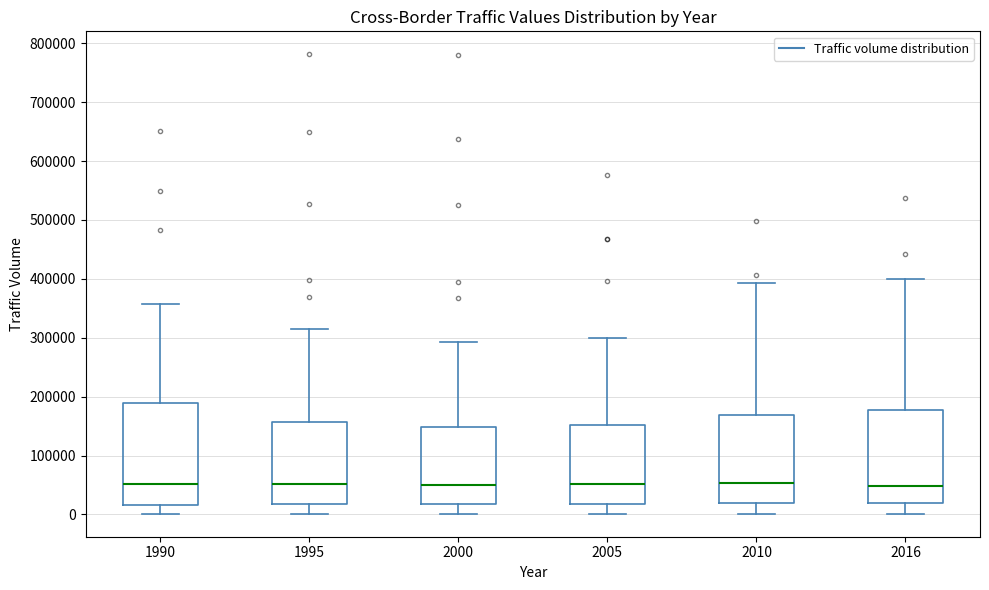

Reading left to right, read every box against the y-axis: the position of its median line, the range the box covers, and the ends of its whiskers. The values are not printed on the chart, so give them approximately, as read against the axis.

1990: median 50000, box 20000 to 190000, whiskers 0 to 360000
1995: median 50000, box 20000 to 160000, whiskers 0 to 310000
2000: median 50000, box 20000 to 150000, whiskers 0 to 290000
2005: median 50000, box 20000 to 150000, whiskers 0 to 300000
2010: median 50000, box 20000 to 170000, whiskers 0 to 390000
2016: median 50000, box 20000 to 180000, whiskers 0 to 400000